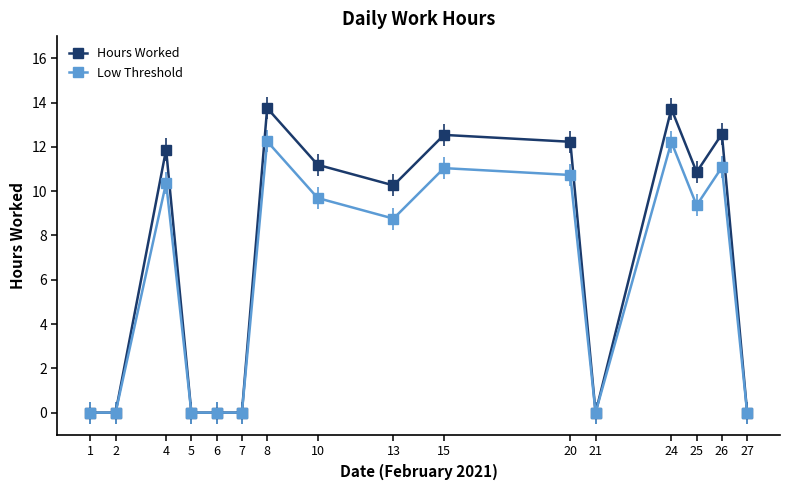

How many values in the Low Threshold series exceed 9?

8